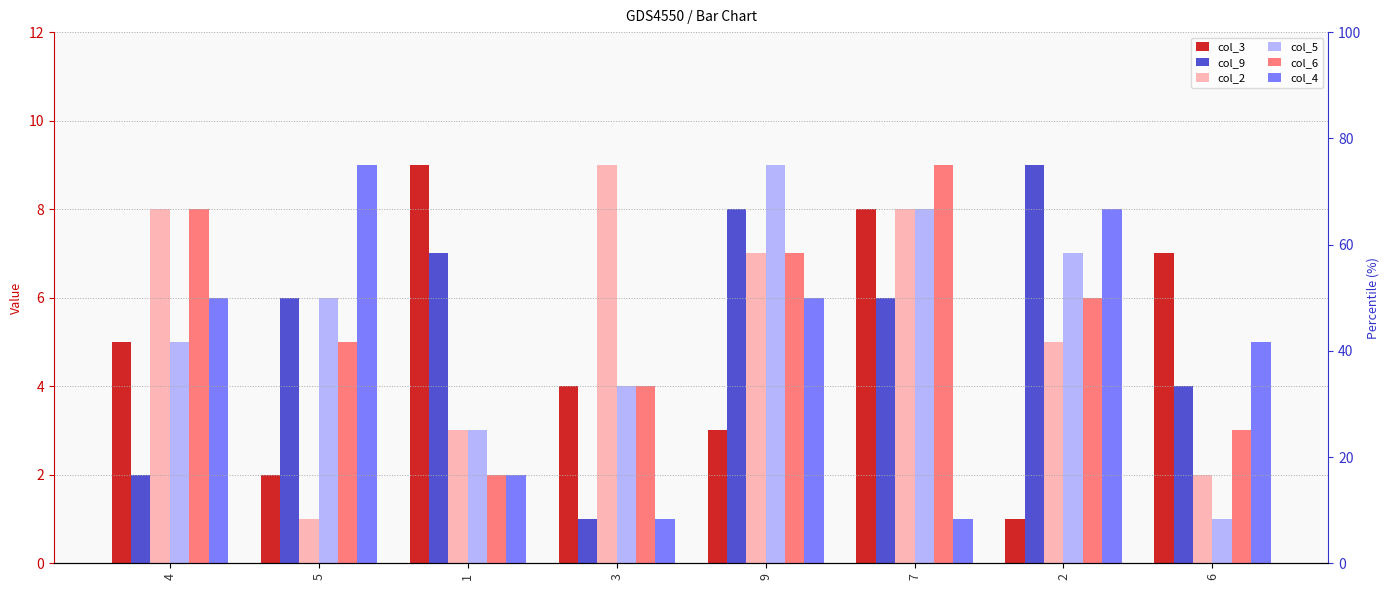

What is the smallest value displayed?

1